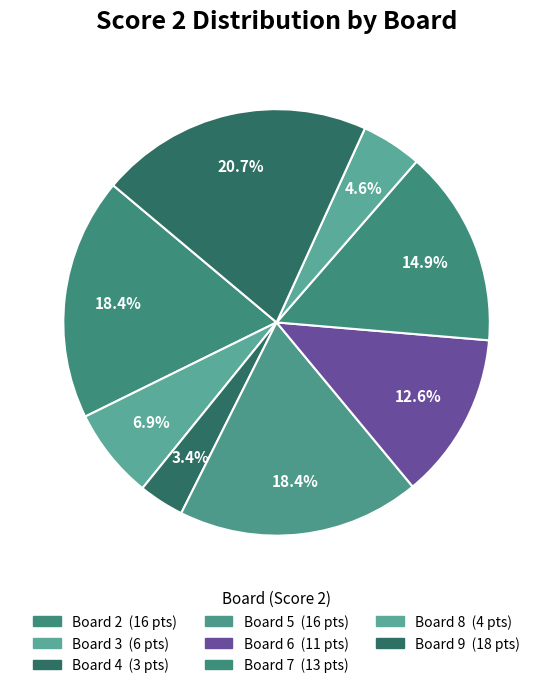

How many segments does this pie chart have?

8